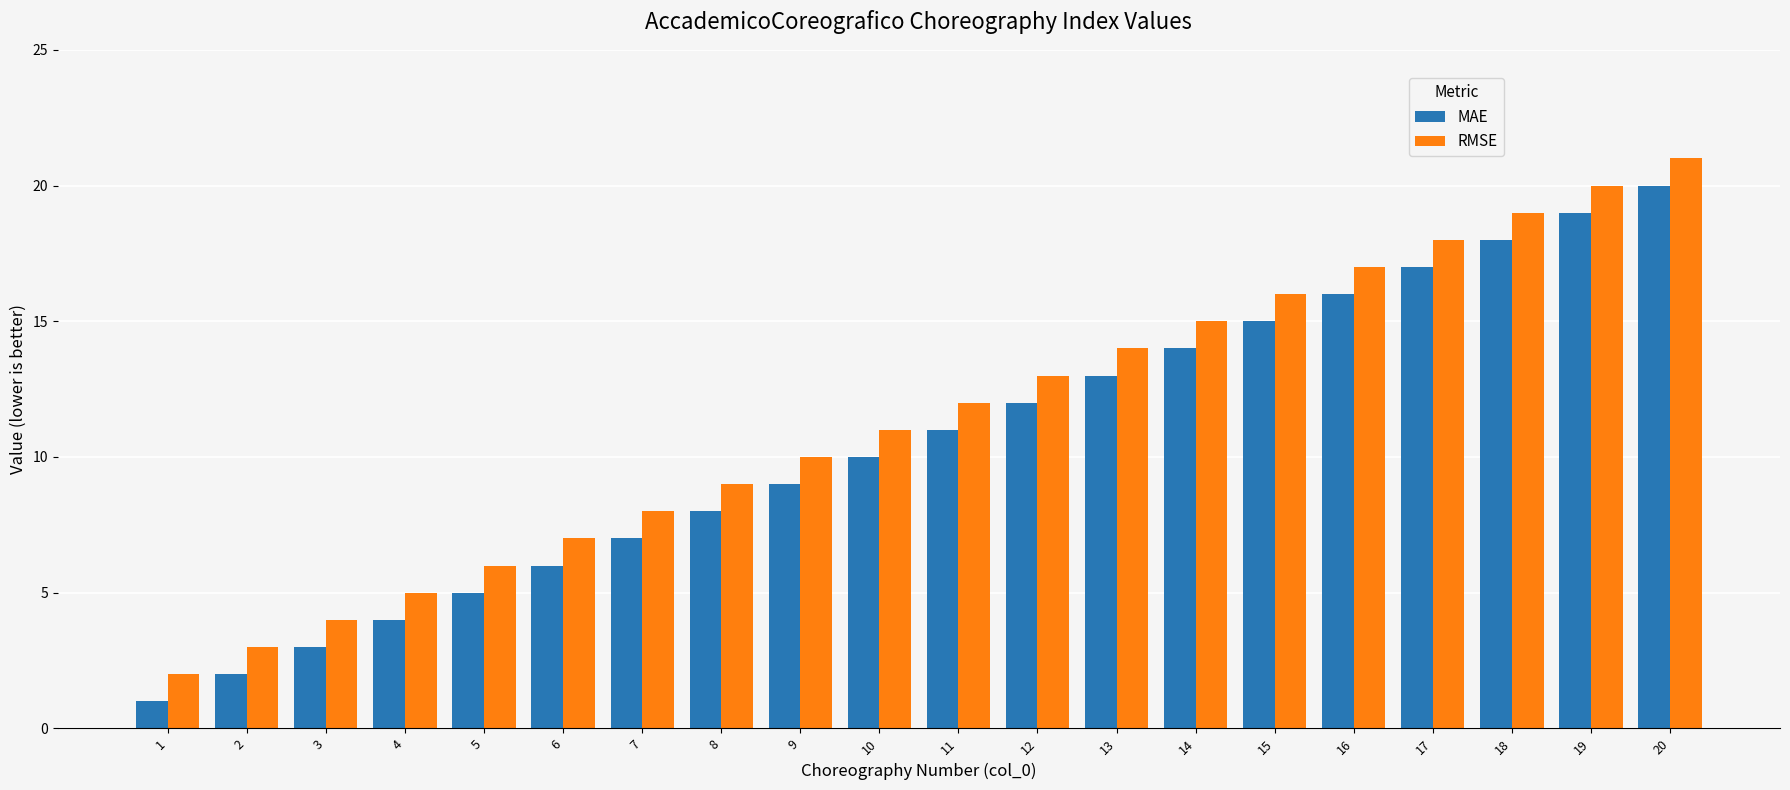

What is the difference between the second highest and minimum values in the MAE series?

18